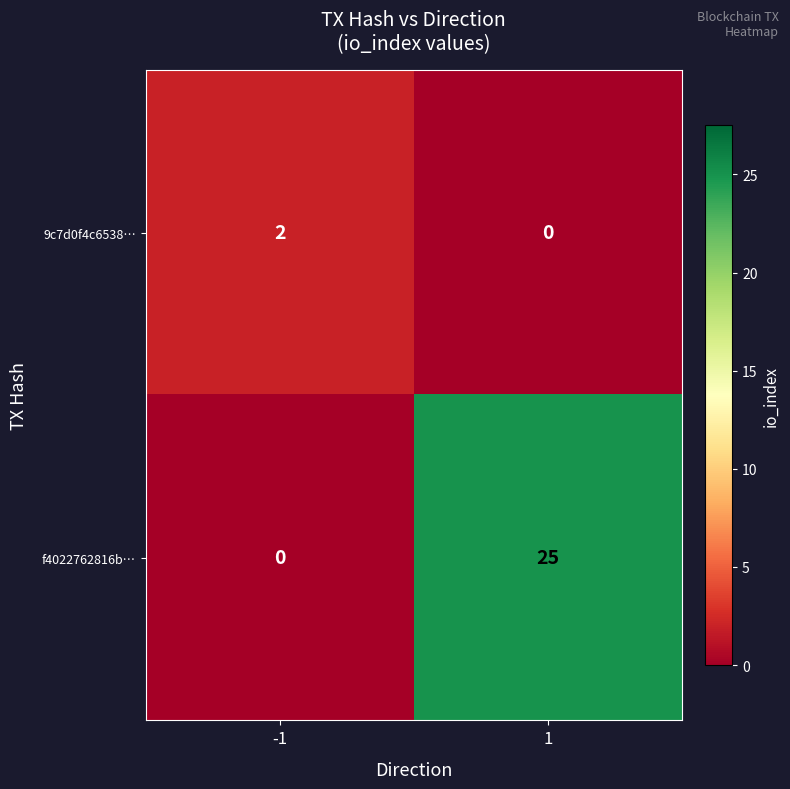

Is it true that f4022762816b… equals -8 at -1?

False